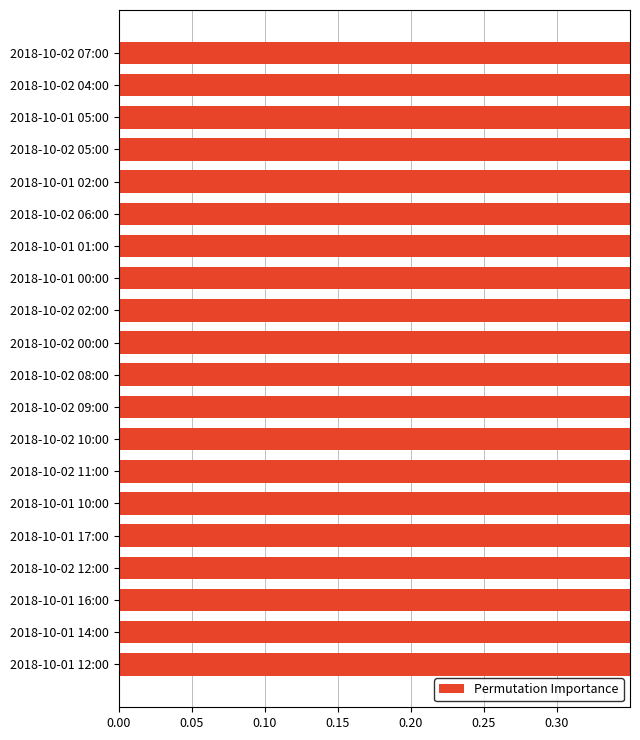

Is it true that the value at 2018-10-02 11:00 is 0.4?

False